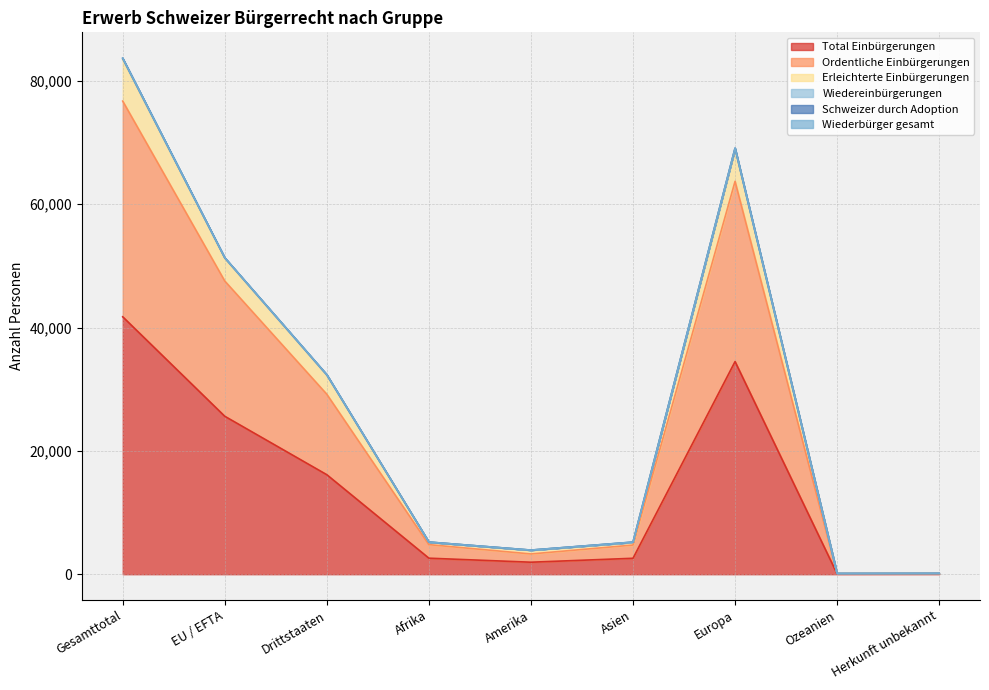

At which label does Total Einbürgerungen reach its peak?

Gesamttotal